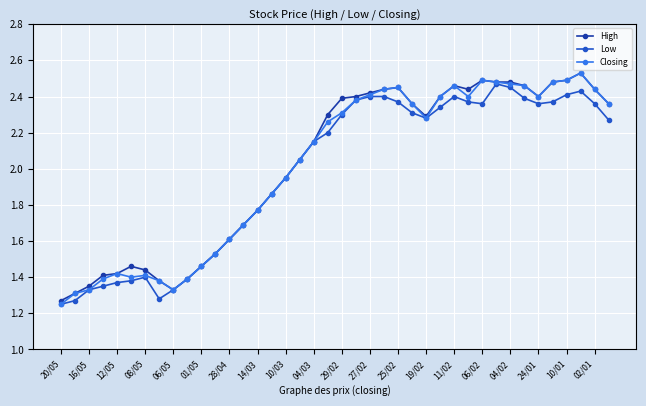

At how many categories does at least one series exceed 1?

40